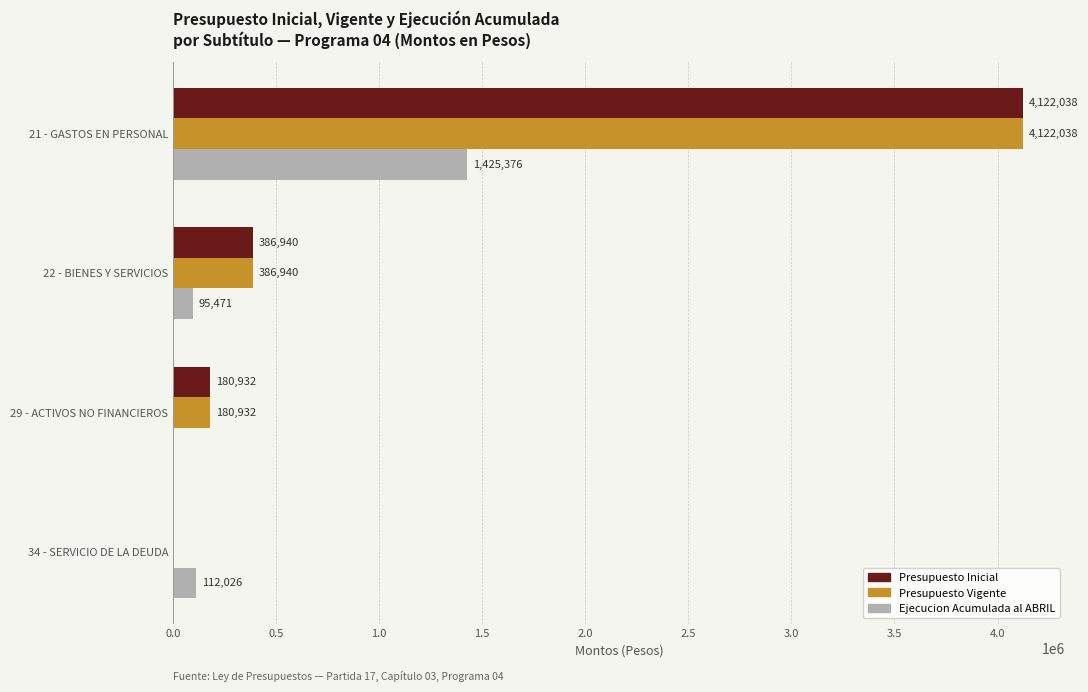

What is the total value across all series at 22 - BIENES Y SERVICIOS?

869351